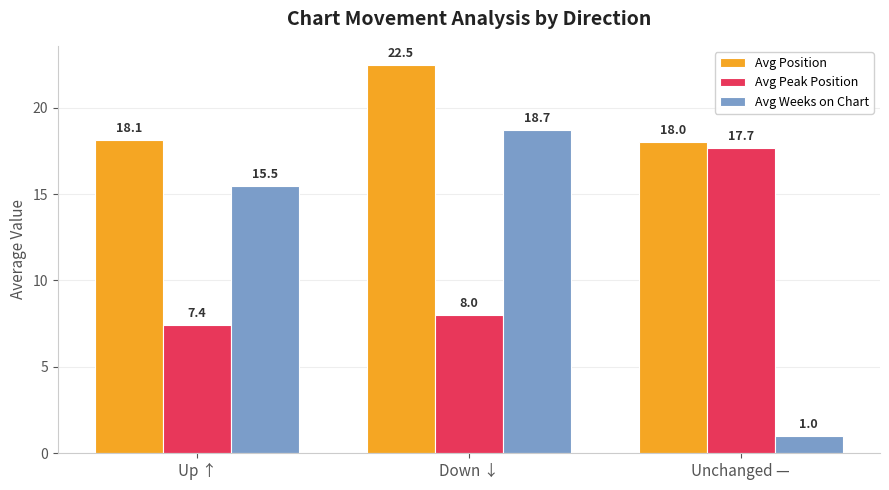

Which series has the largest total across all categories?

Avg Position